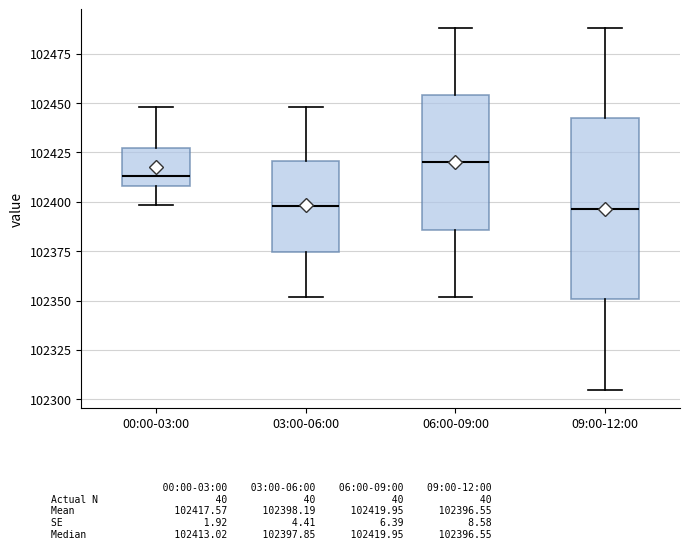

Reading left to right, read every box against the y-axis: the position of its median line, the range the box covers, and the ends of its whiskers. The values are not printed on the chart, so give them approximately, as read against the axis.

00:00-03:00: median 102415, box 102410 to 102425, whiskers 102400 to 102450
03:00-06:00: median 102400, box 102375 to 102420, whiskers 102350 to 102450
06:00-09:00: median 102420, box 102385 to 102455, whiskers 102350 to 102490
09:00-12:00: median 102395, box 102350 to 102440, whiskers 102305 to 102490